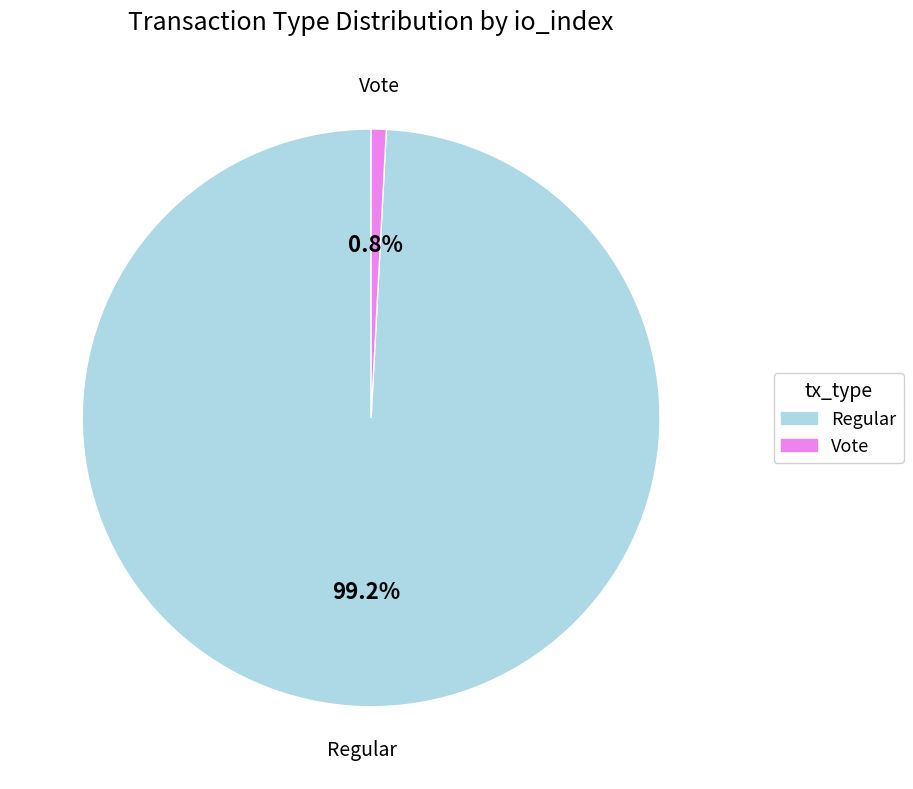

To the nearest percent, what is the difference between the Regular and Vote slice percentages?

98%